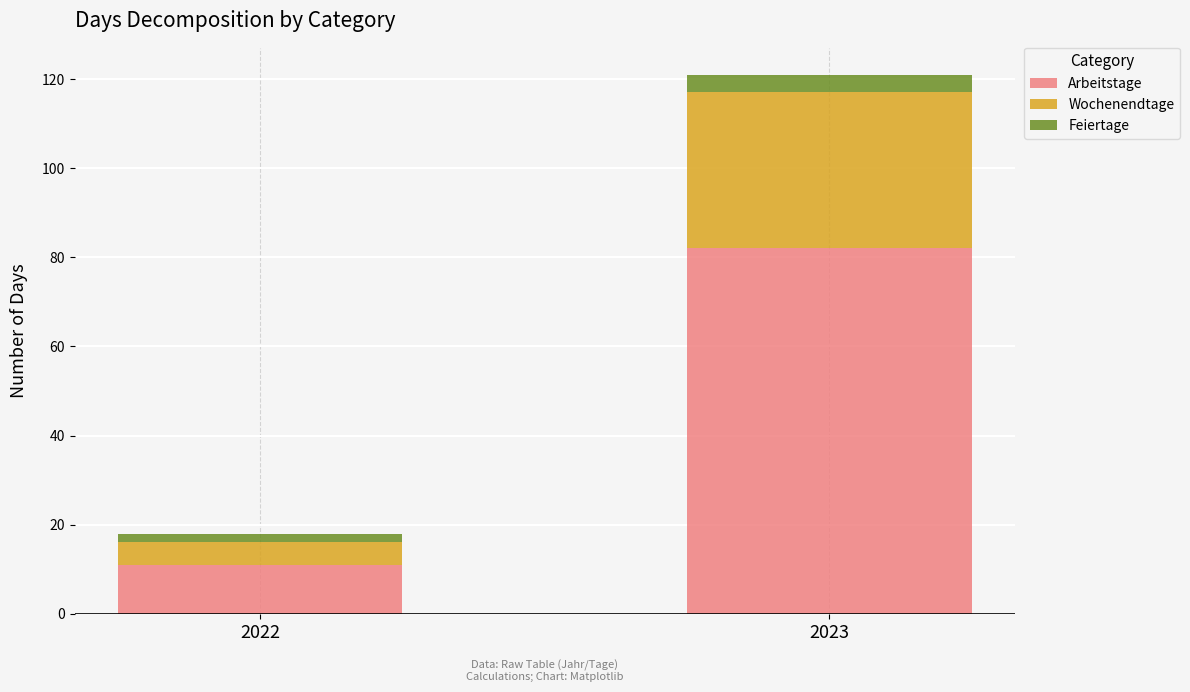

What is the sum of all Arbeitstage values?

93